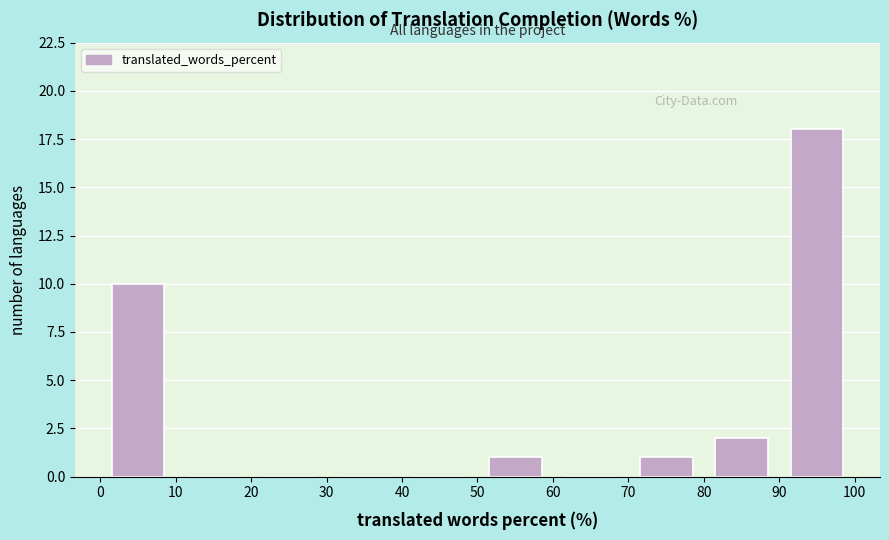

Reading left to right, transcribe this chart: for each bar, give the range it covers on the x-axis and its height. The values are not printed on the chart, so give them approximately, as read against the axis.

0 to 10: 10
10 to 20: 0
20 to 30: 0
30 to 40: 0
40 to 50: 0
50 to 60: 1
60 to 70: 0
70 to 80: 1
80 to 90: 2
90 to 100: 18